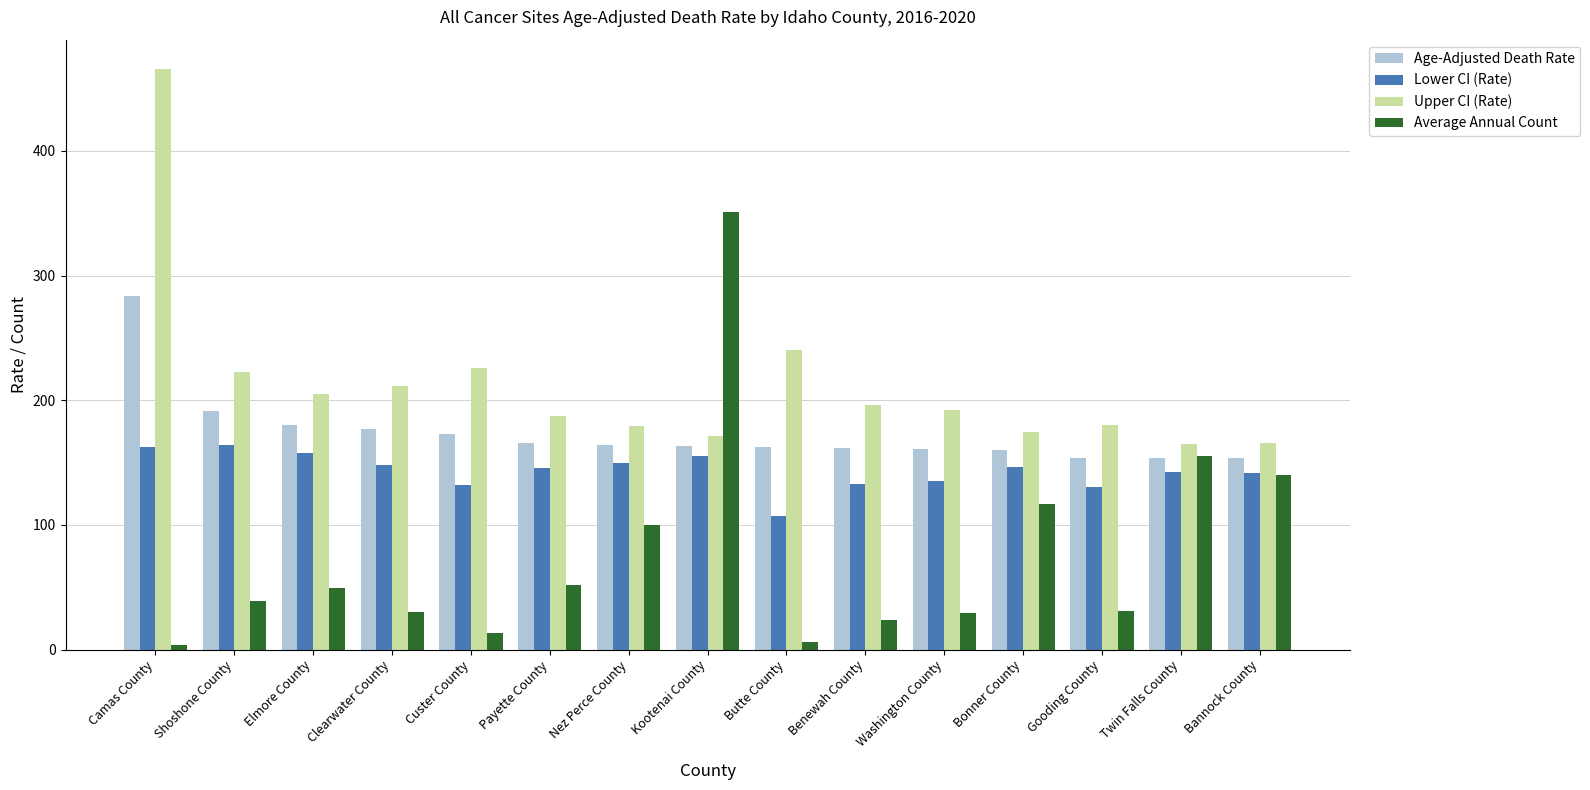

The value of Lower CI (Rate) at Washington County is 134.9. True or false?

True